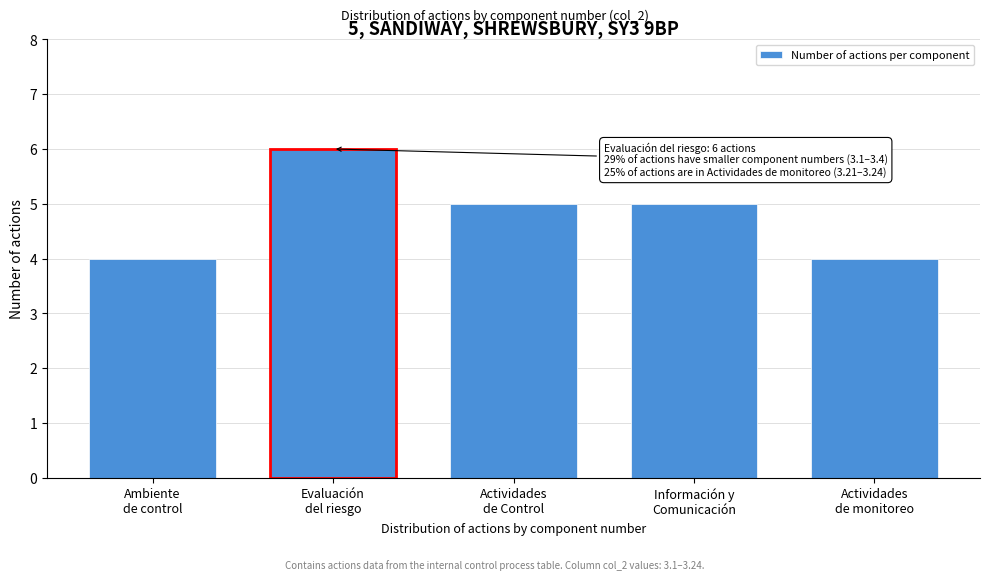

Reading left to right, what are all the values shown in this chart?

4	6	5	5	4